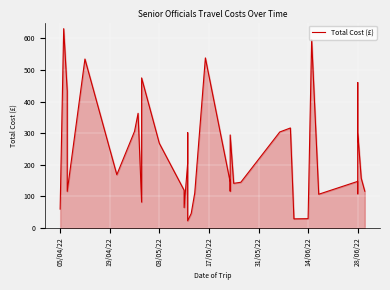

What is the smallest value displayed?

22.8